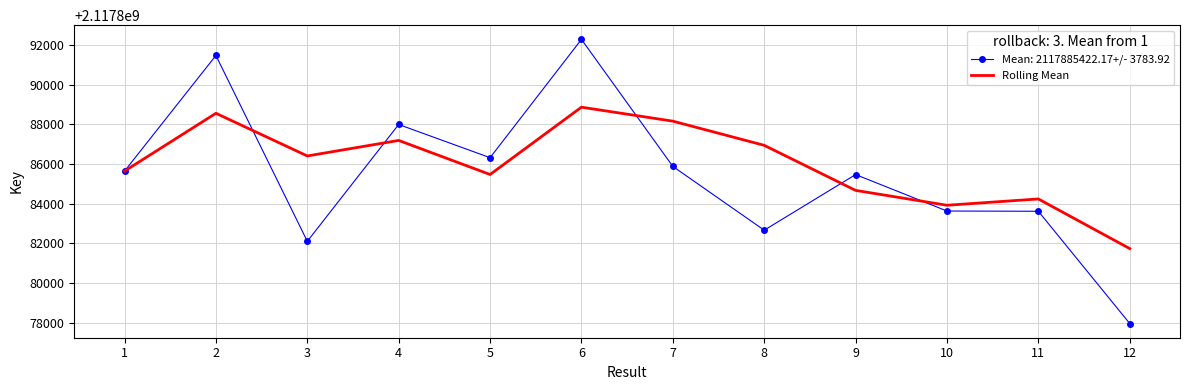

The value of Mean: 2117885422.17+/- 3783.92 at 3 is 2117882109.0. True or false?

True